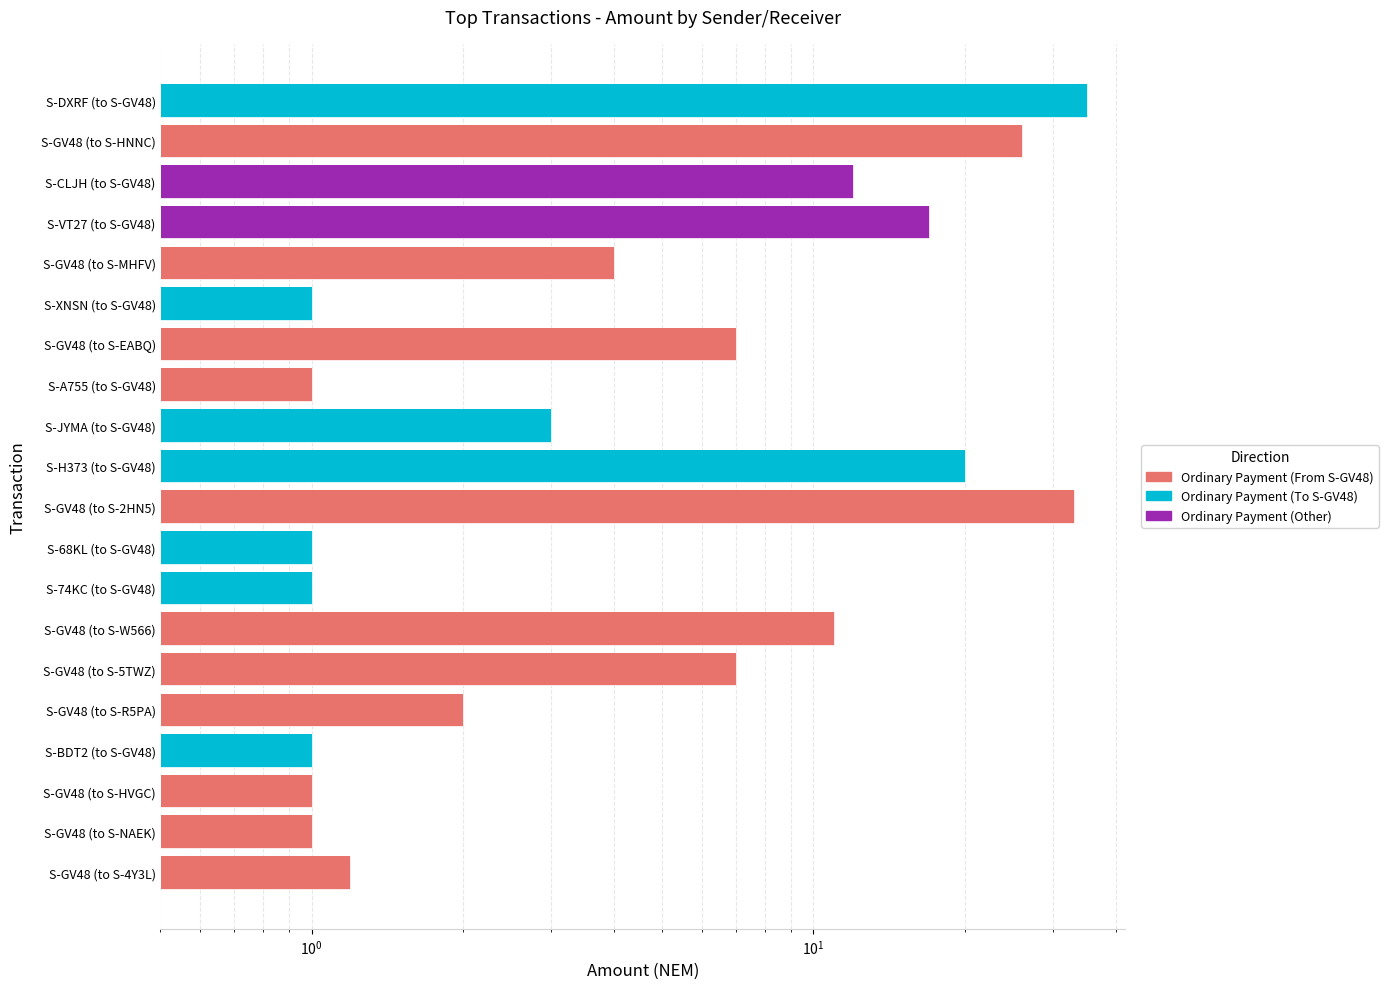

True or false: the data shows 0.5 at S-GV48 (to S-NAEK).

False